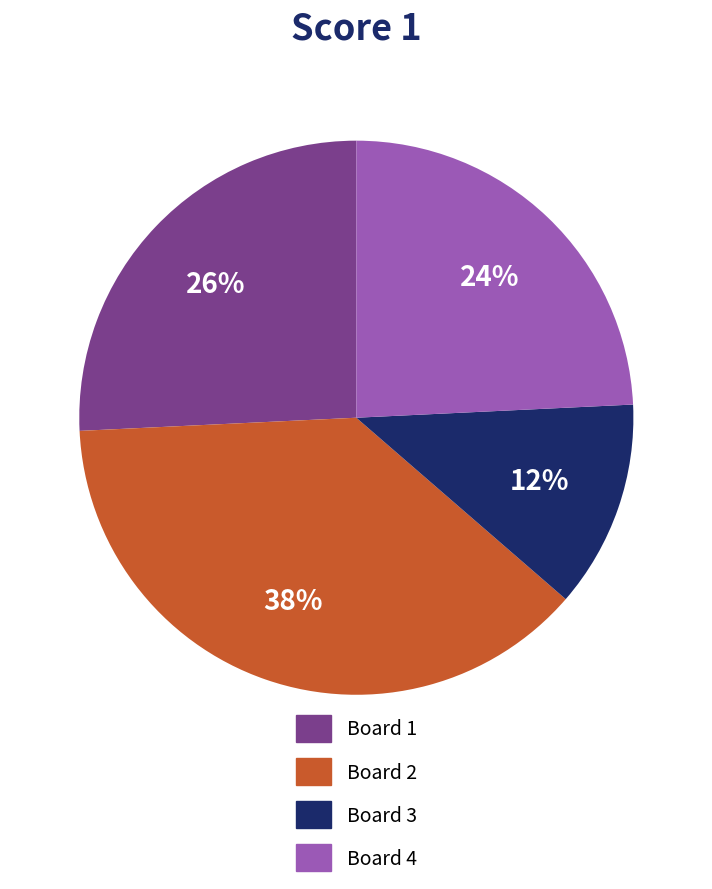

To the nearest percent, what portion does Board 2 represent?

38%